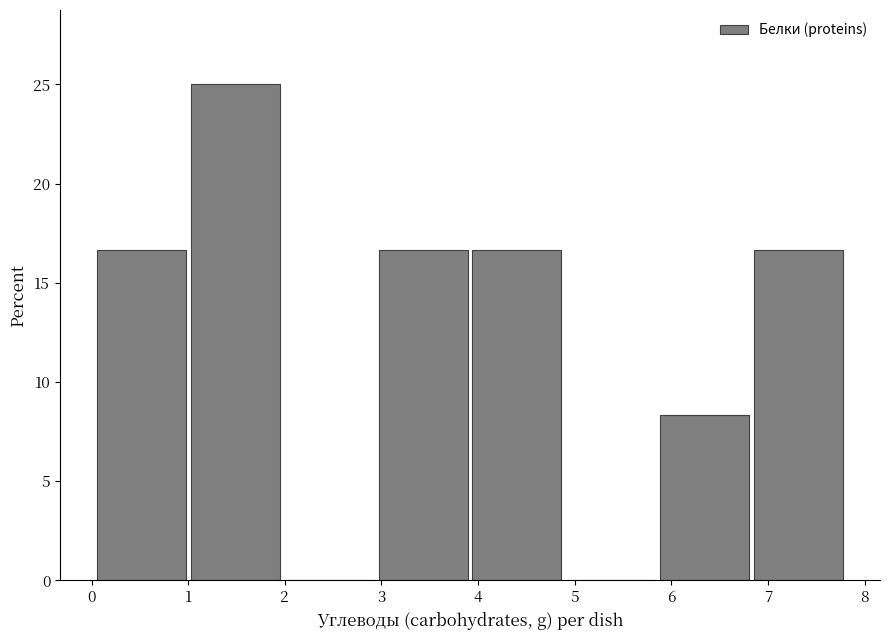

Which range on the x-axis has the tallest bar?

1.0 to 2.0